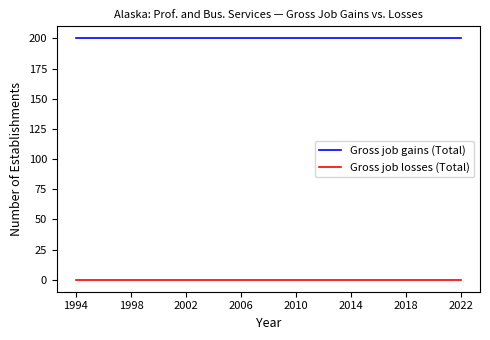

What is the lowest value of the Gross job gains (Total) series?

200